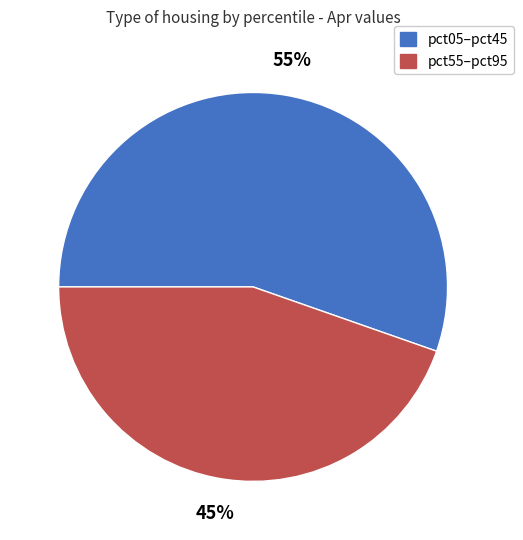

To the nearest percent, what is the average slice percentage?

50%